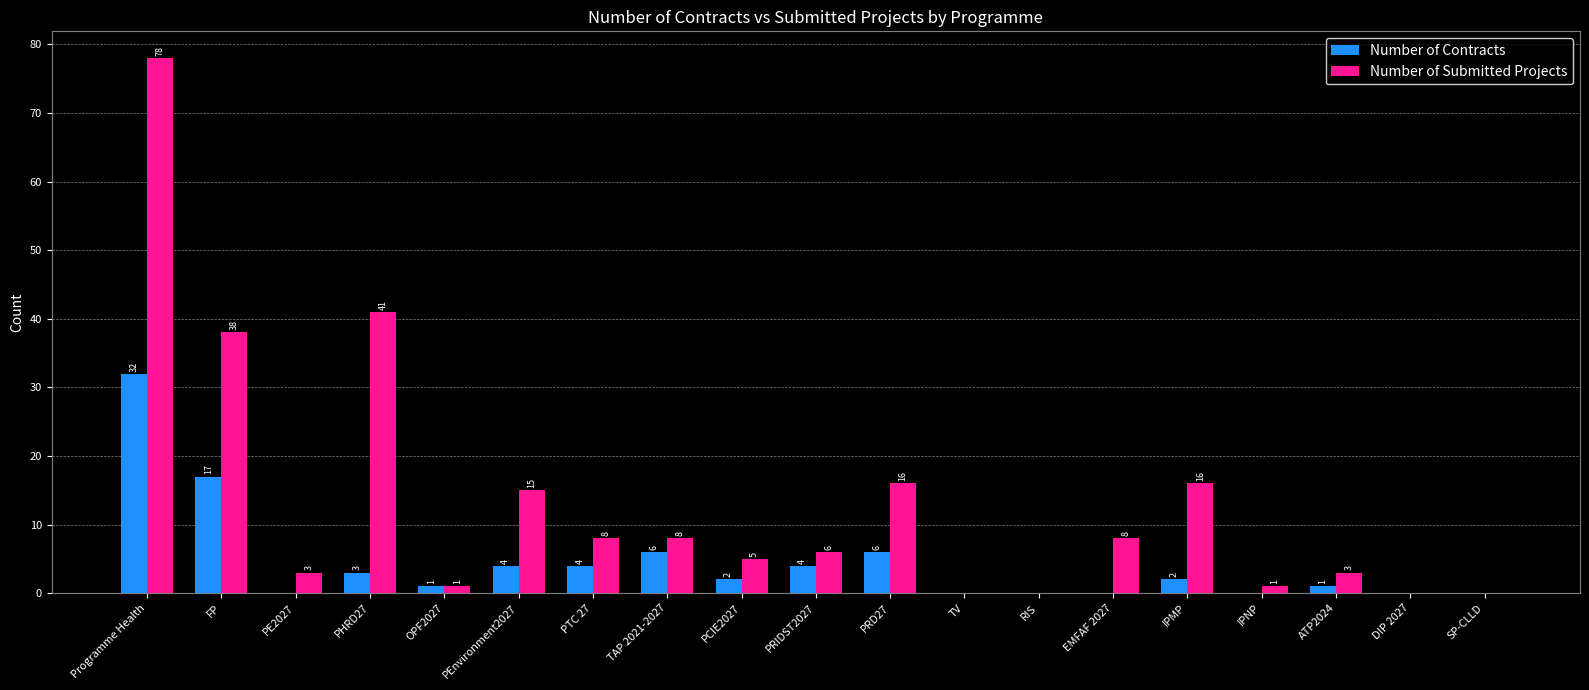

Which series changed the most between RIS and ATP2024?

Number of Submitted Projects